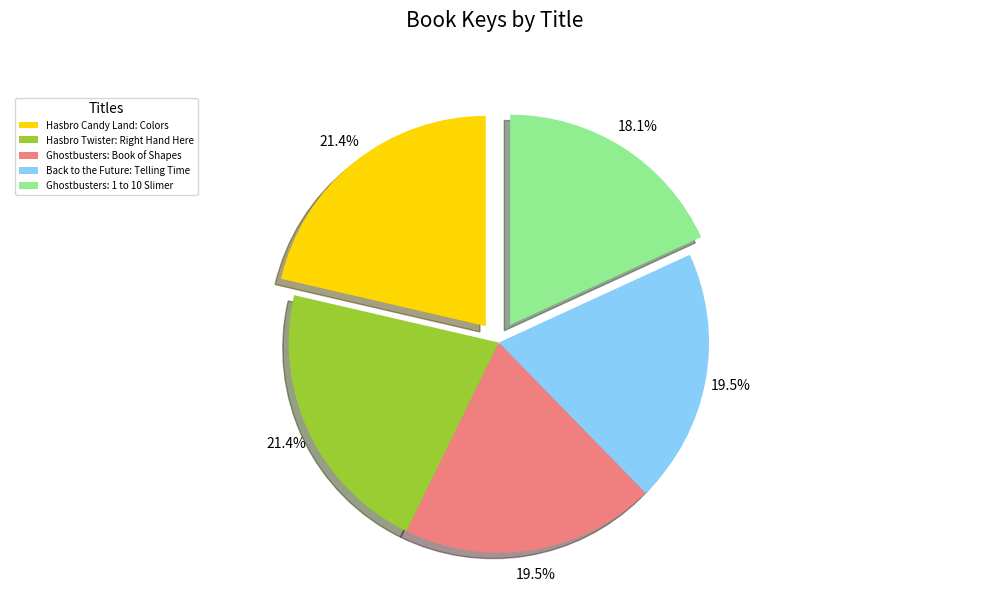

What is the smallest slice in the pie chart?

Ghostbusters: 1 to 10 Slimer